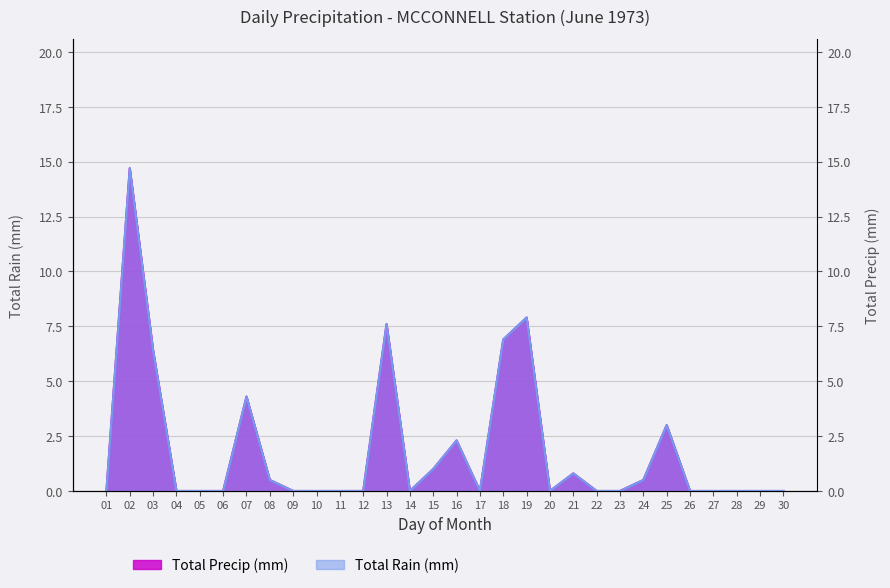

What is the difference between the maximum and minimum values in the Total Precip (mm) series?

14.7